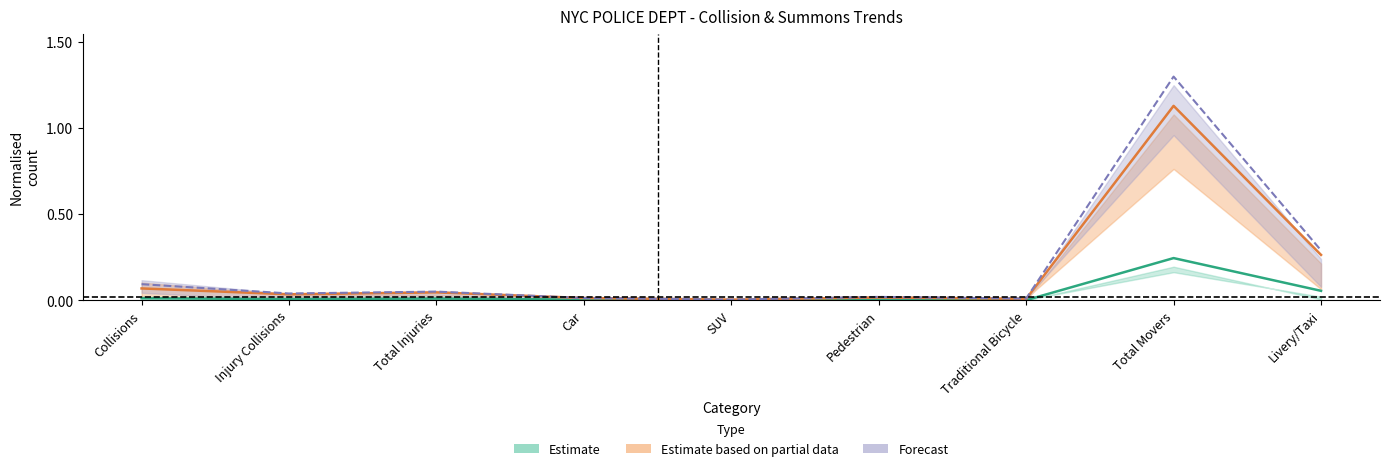

True or false: Week to Date 2025 has a value of 0.0 at Injury Collisions.

False